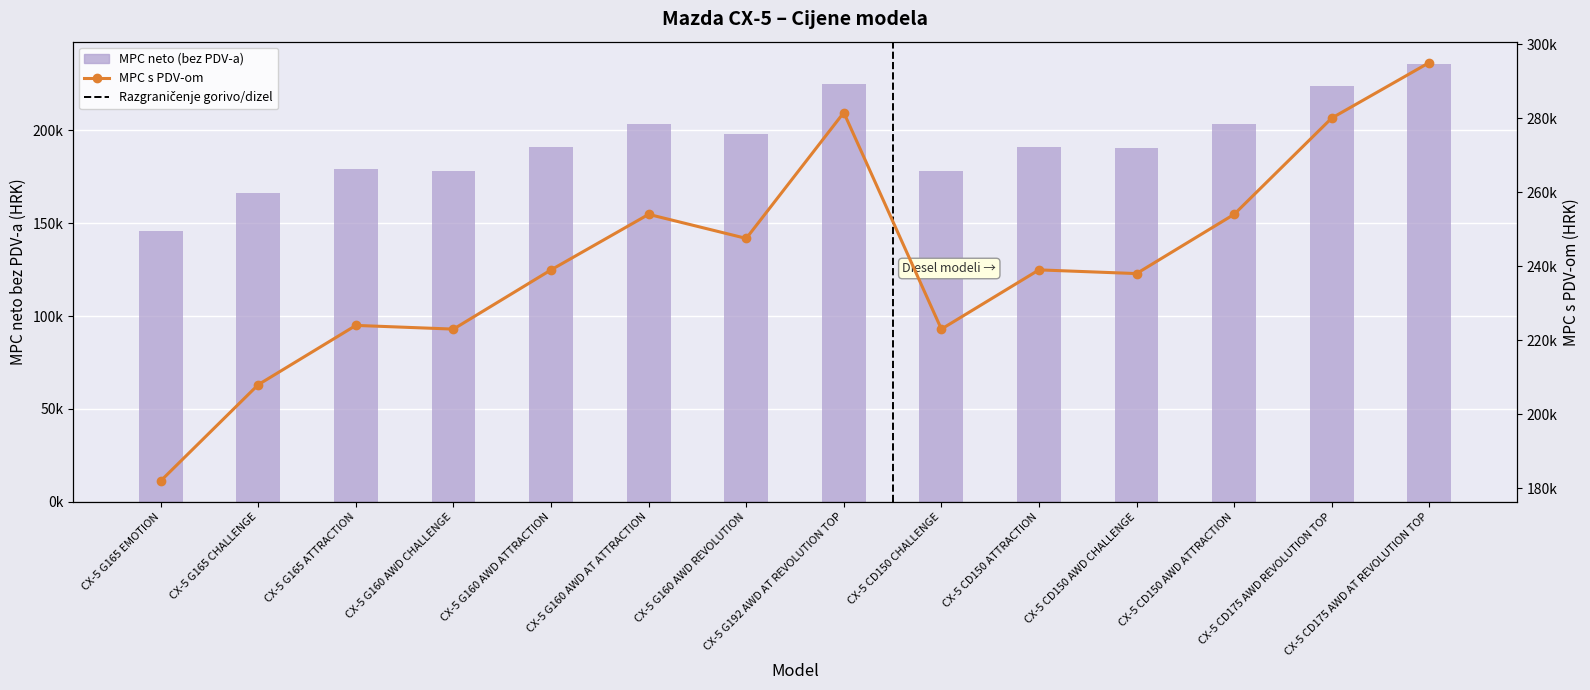

Is it true that MPC s PDV-om equals 115892 at CX-5 CD150 ATTRACTION?

False